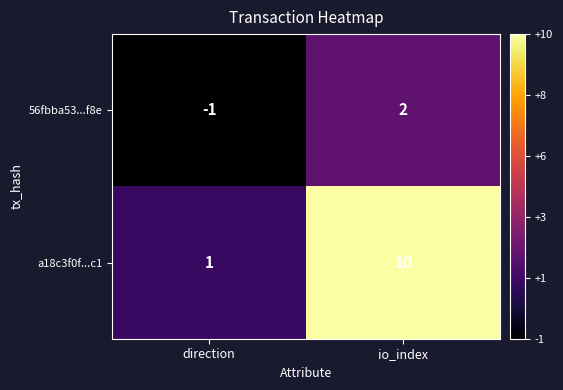

Reading left to right, what are all the values shown in this chart?

56fbba53...f8e: -1	2
a18c3f0f...c1: 1	10